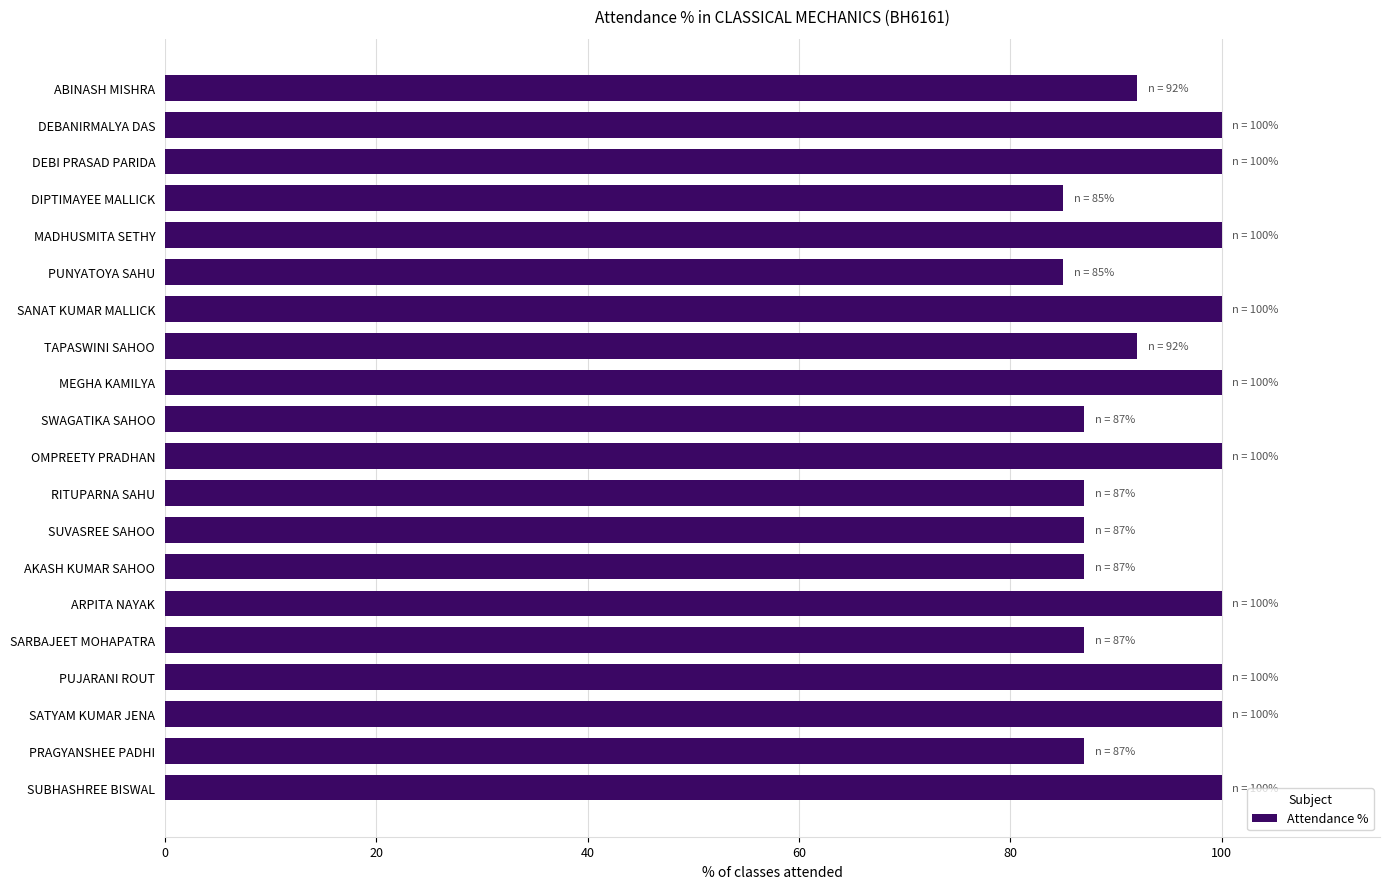

Is it true that the value at OMPREETY PRADHAN is 100?

True